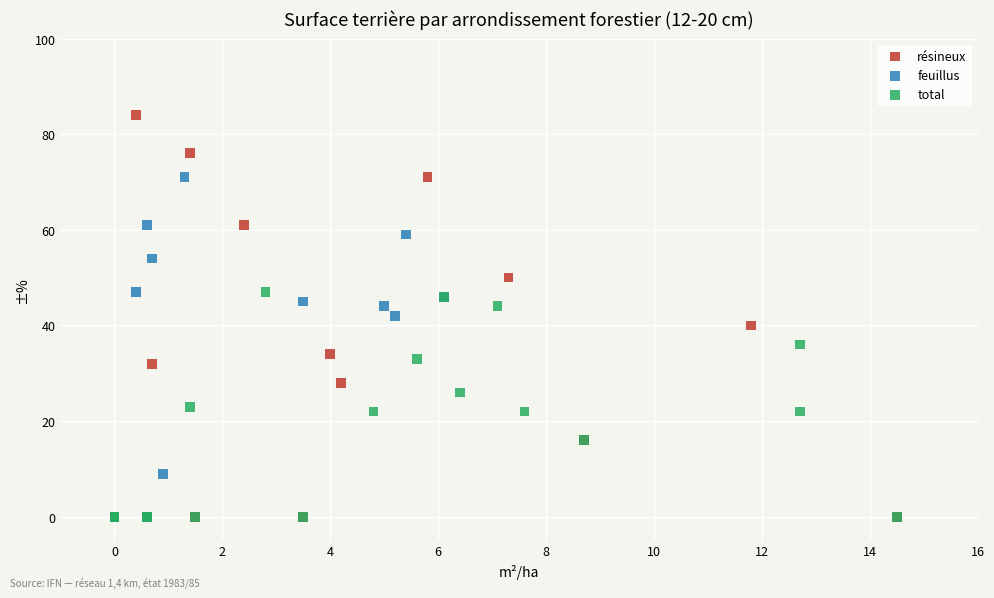

Which series contains the highest Y value?

résineux